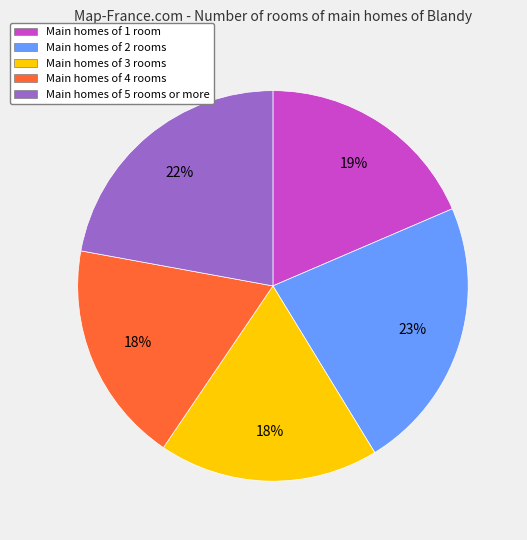

Is there any slice that represents more than half of the pie?

No